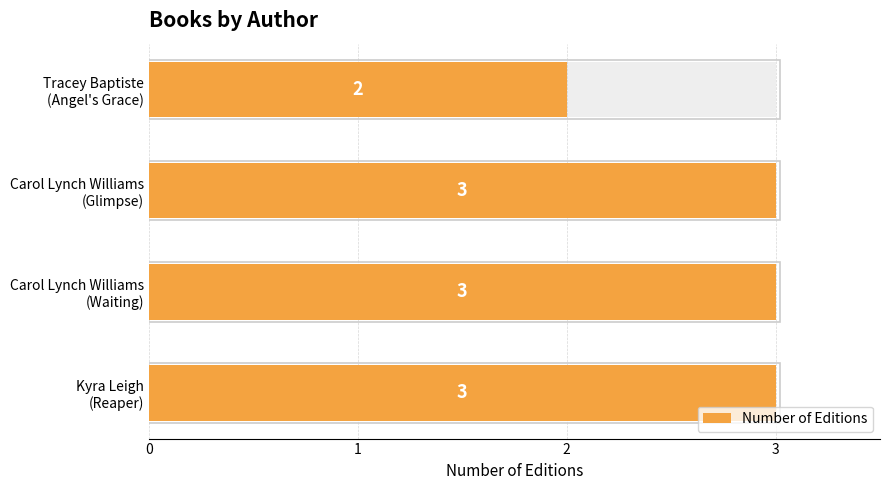

Which has a higher value, Carol Lynch Williams (Glimpse) or Carol Lynch Williams (Waiting)?

Carol Lynch Williams (Glimpse)